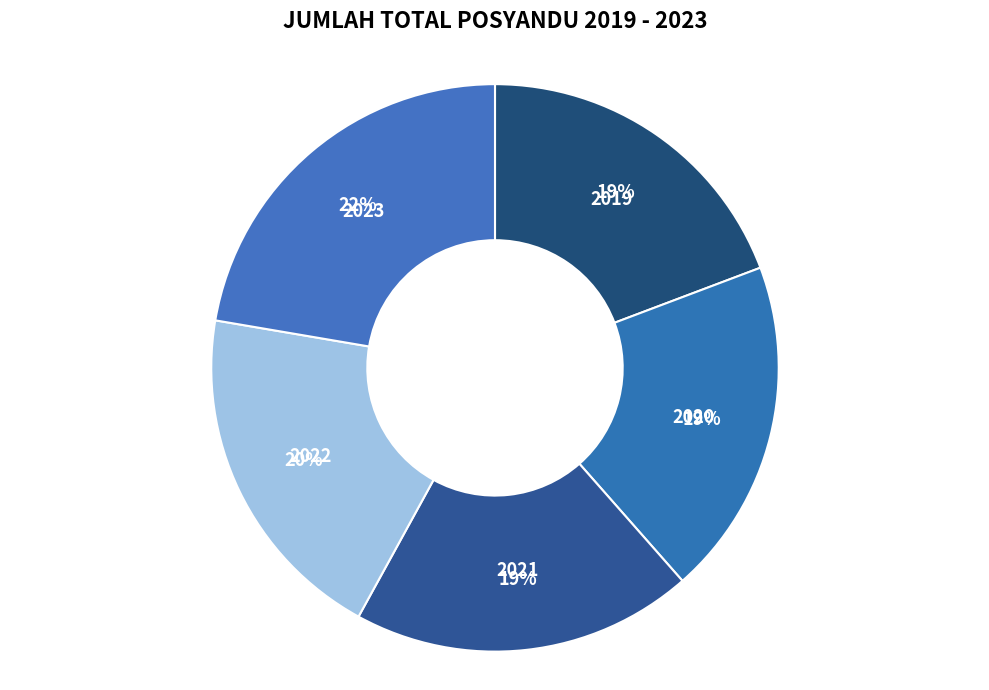

How many slices are in this pie chart?

5